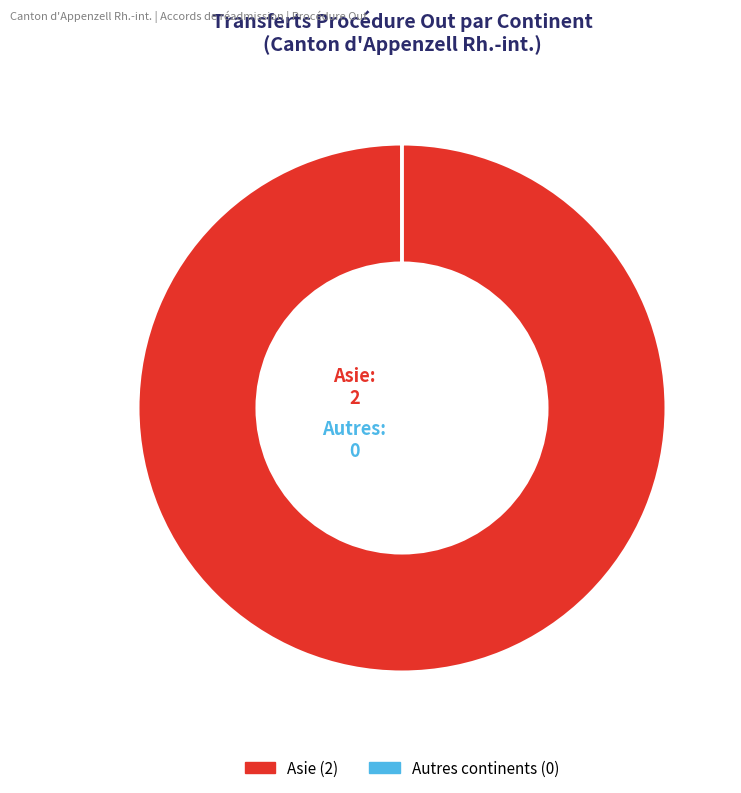

Is there any slice that represents more than half of the pie?

Yes